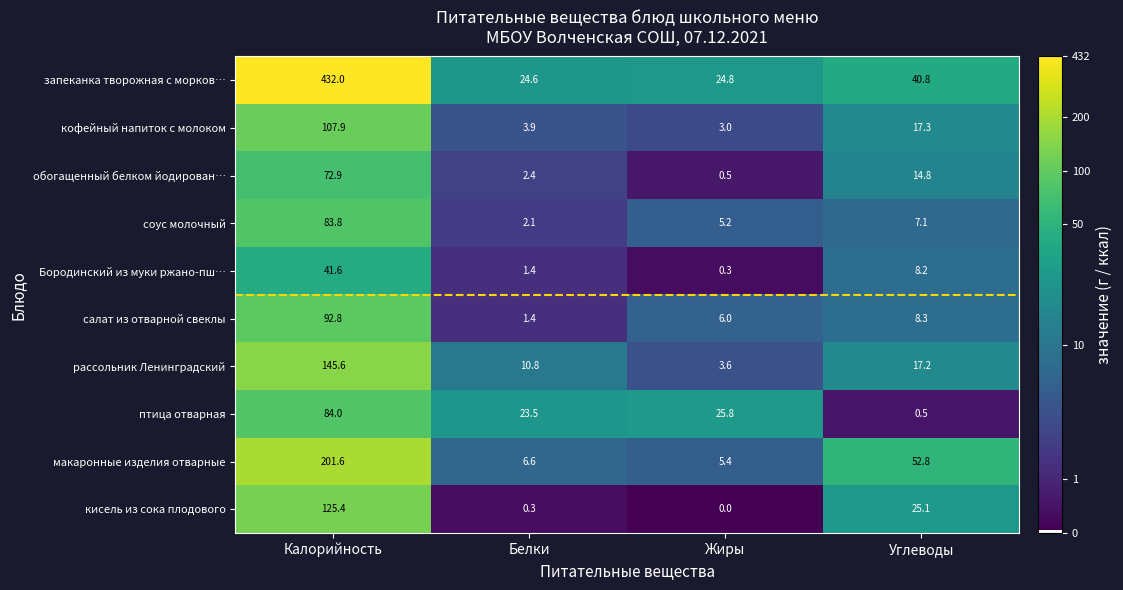

The value of салат из отварной свеклы at Белки is 1.4. True or false?

True